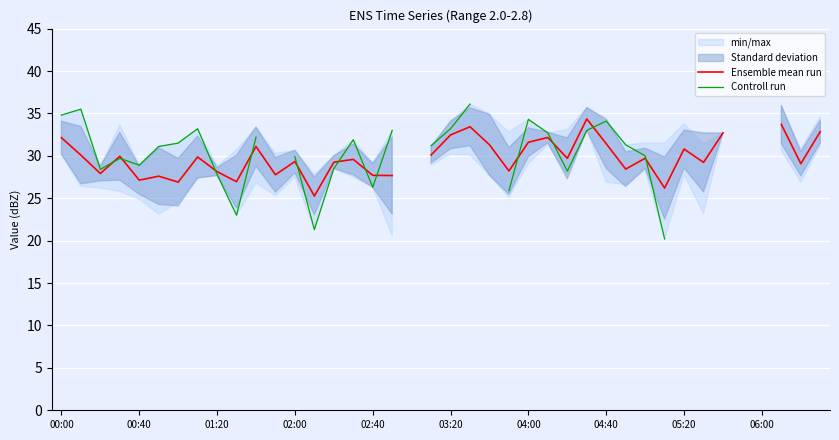

True or false: Ensemble mean run and Controll run cross at least once.

True